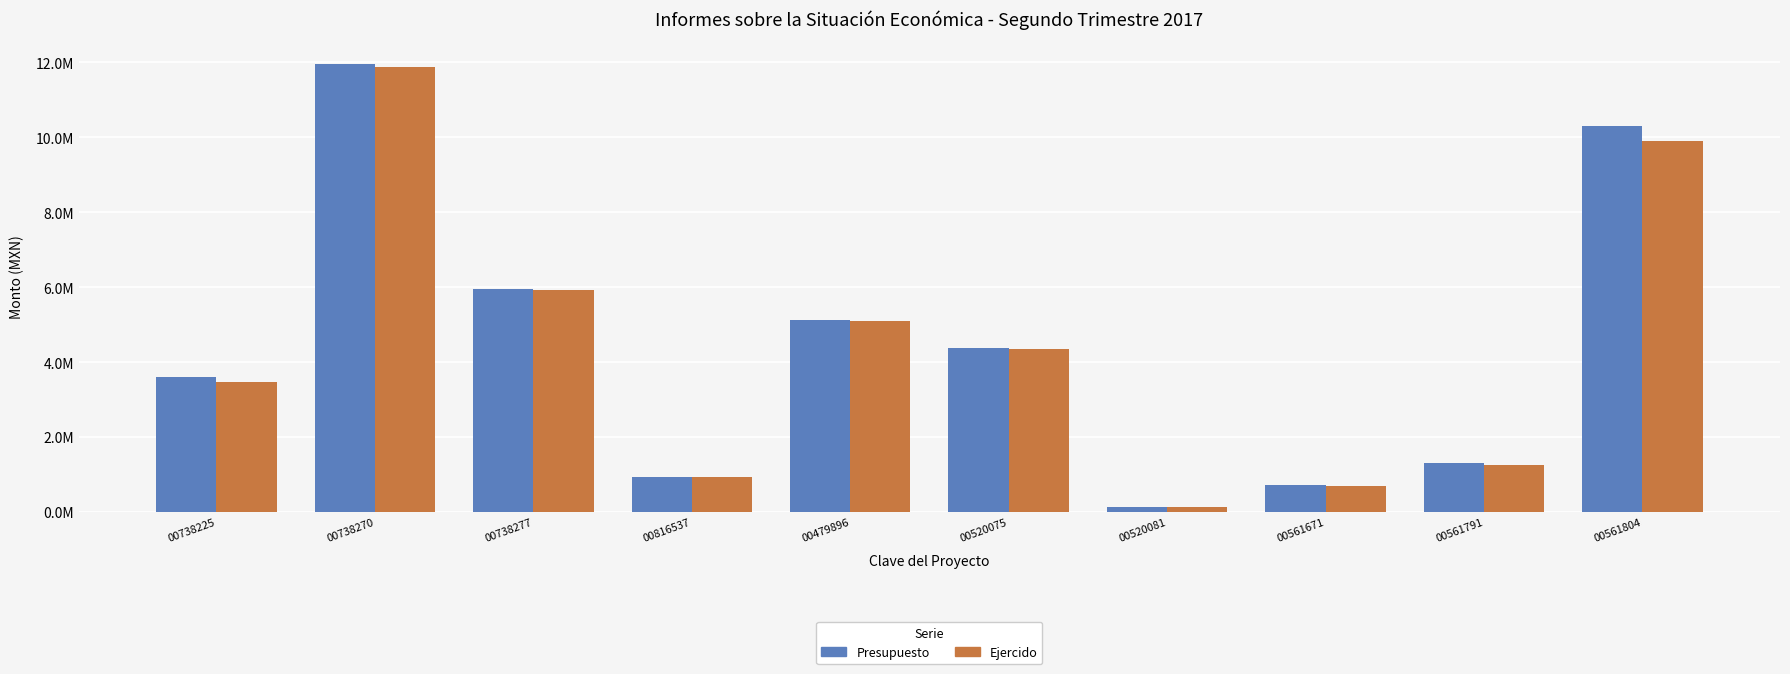

What is the difference between the highest and lowest values at 00479896?

36585.4